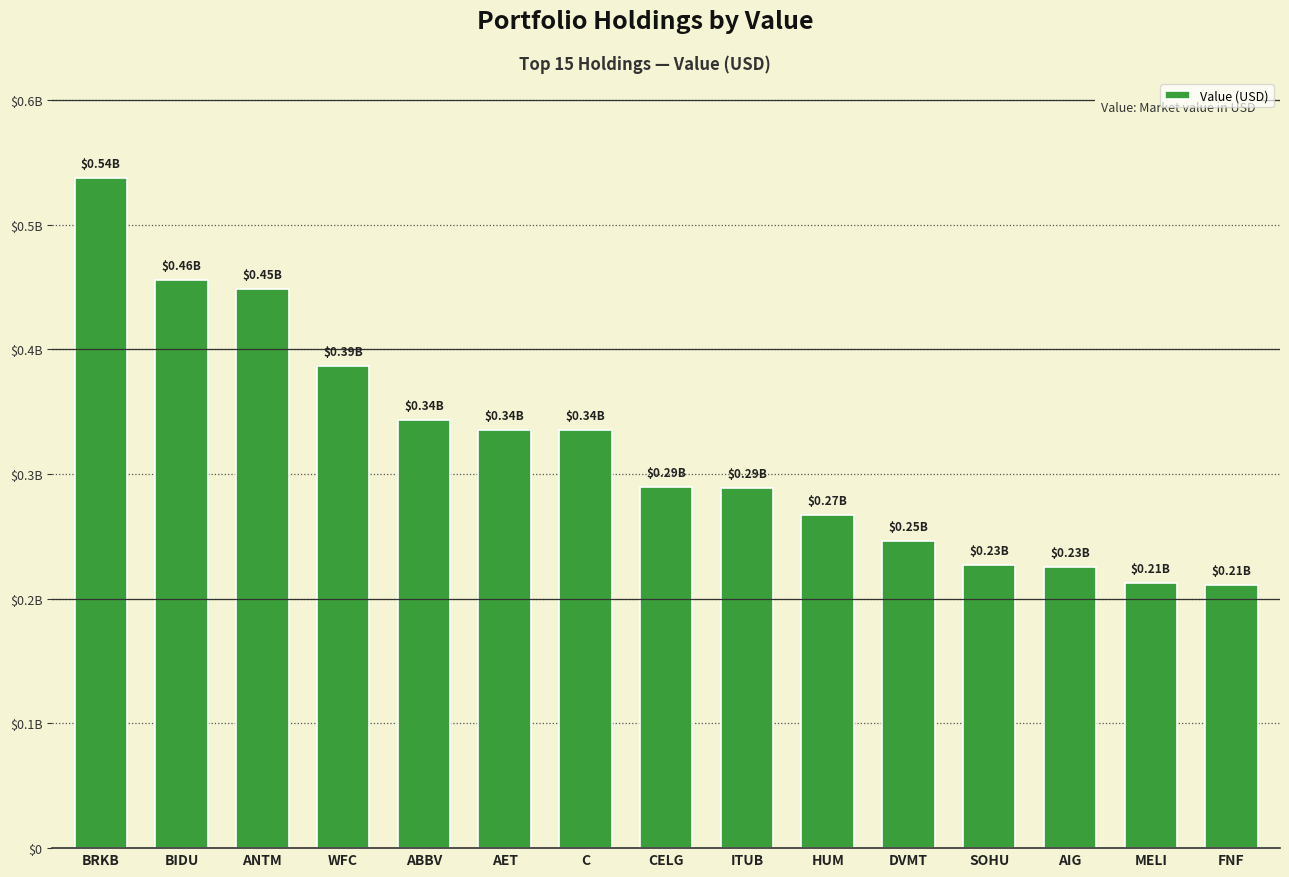

Does the chart contain any negative values?

No